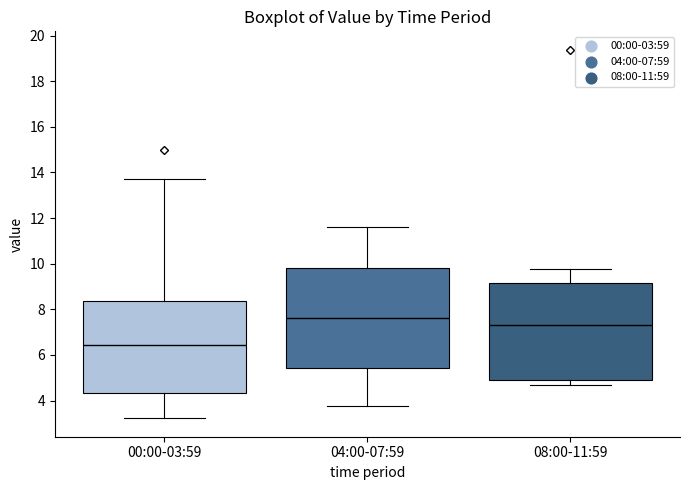

Where is the upper edge of the box for 08:00-11:59 on the y-axis? The values are not printed on the chart, so give them approximately, as read against the axis.

9.2